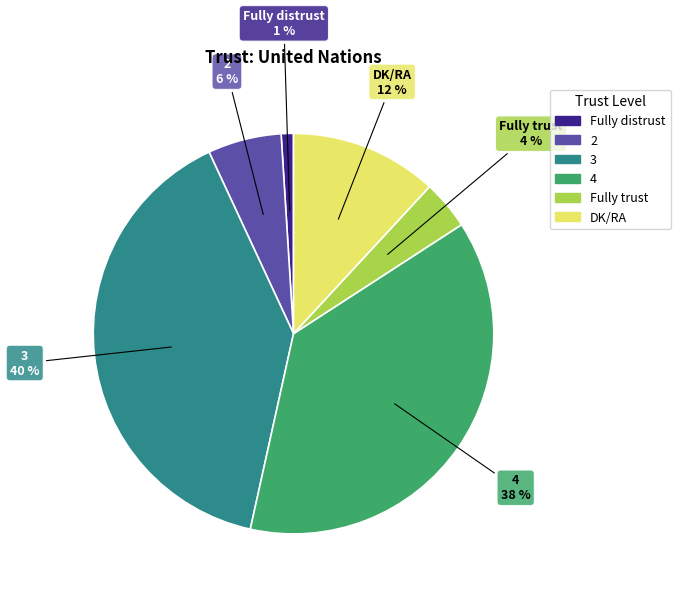

True or false: Fully trust accounts for 4% of the total.

True